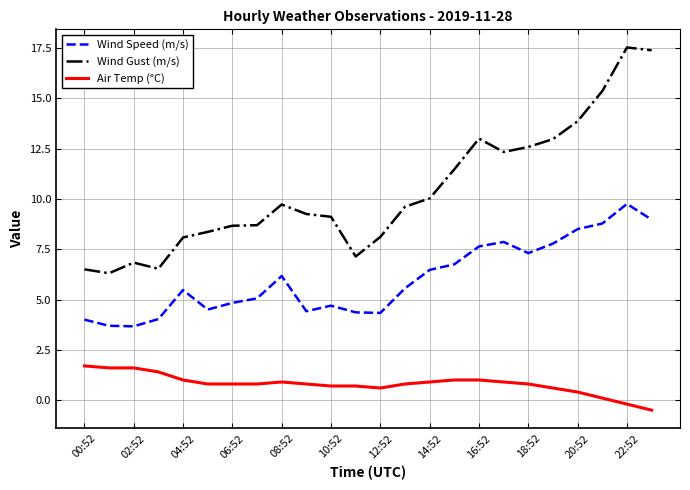

Which series has the widest spread of values?

Wind Gust (m/s)